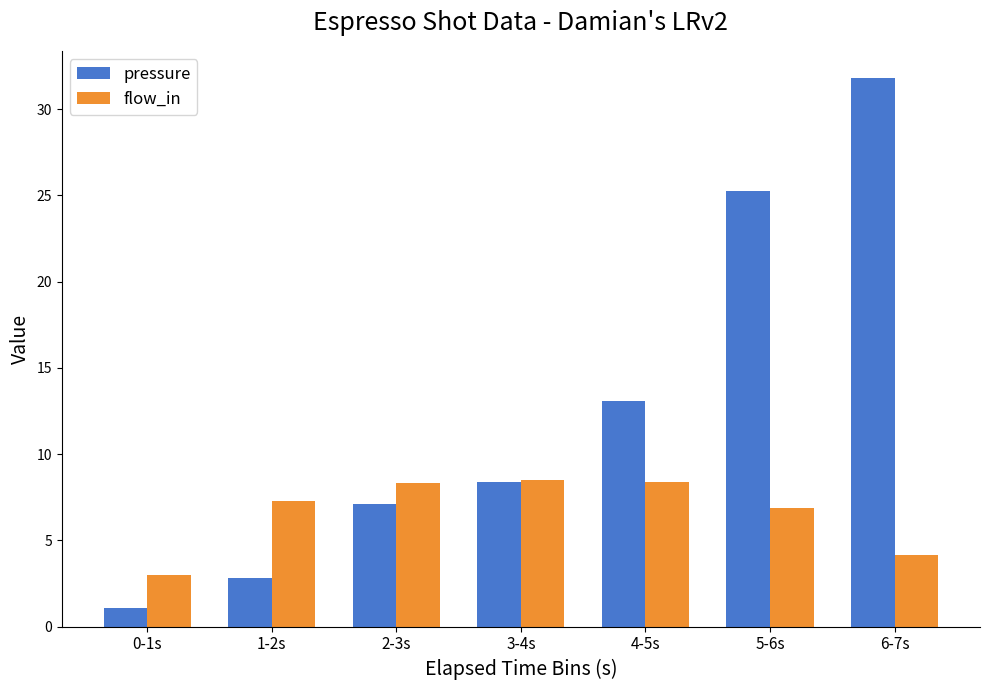

Between 3-4s and 5-6s, which series saw the biggest shift?

pressure